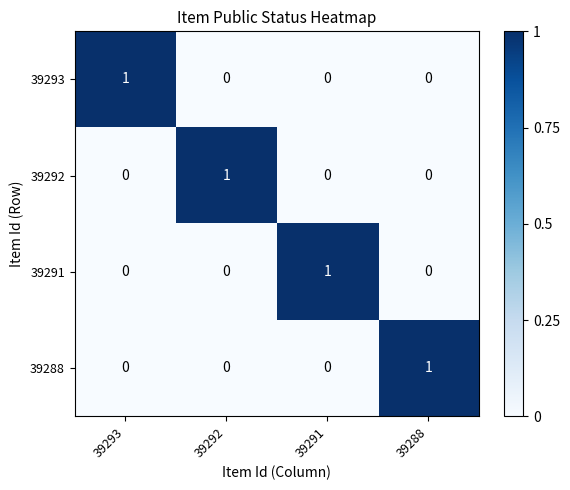

The 39291 series shows 0 at 39288. True or false?

True